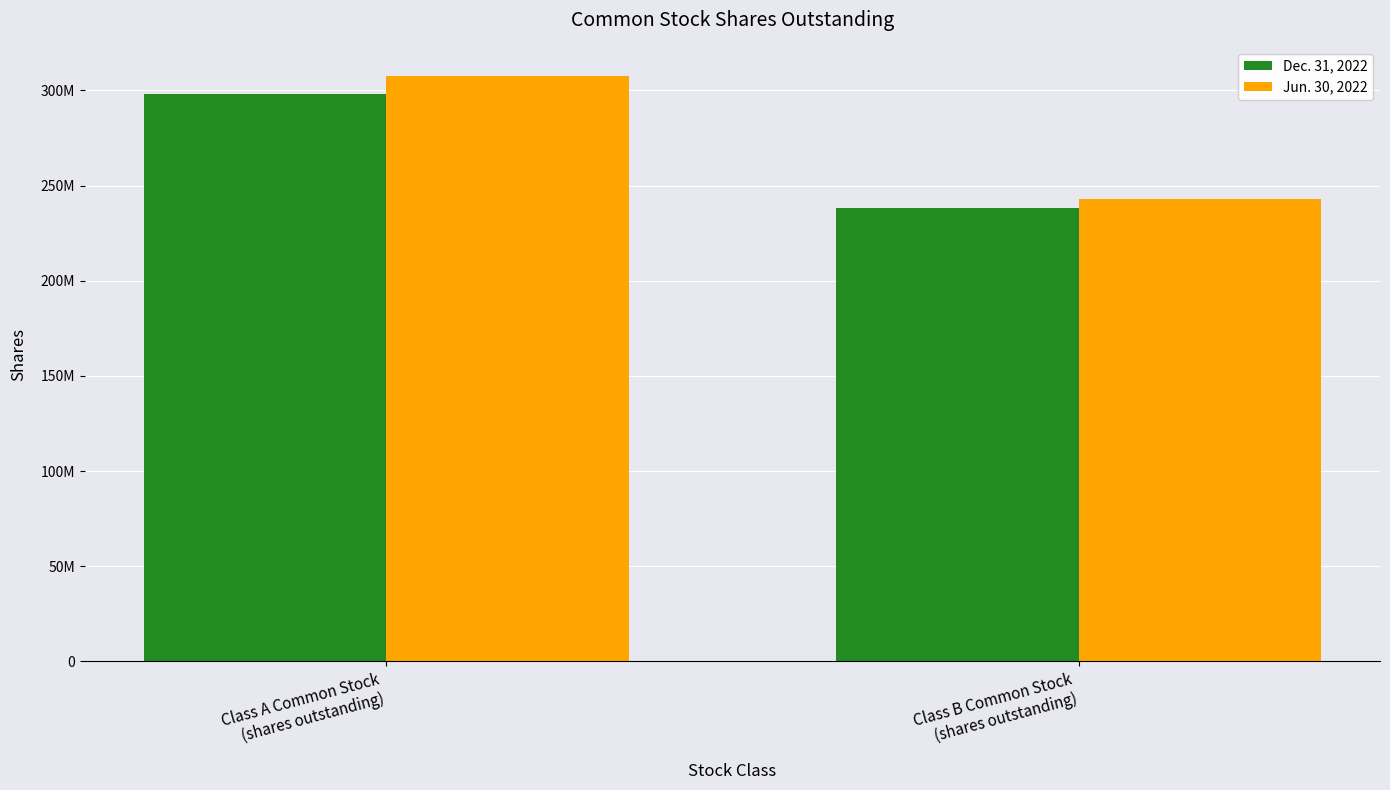

Are the bars grouped side by side (vs. stacked)?

Yes